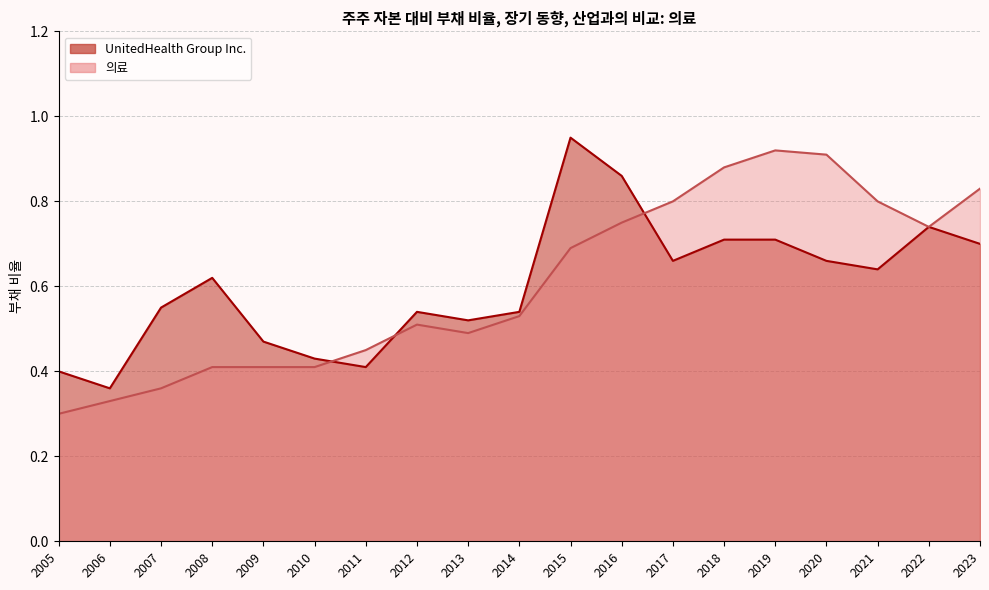

List the series in order of their overall mean, lowest first.

UnitedHealth Group Inc., 의료